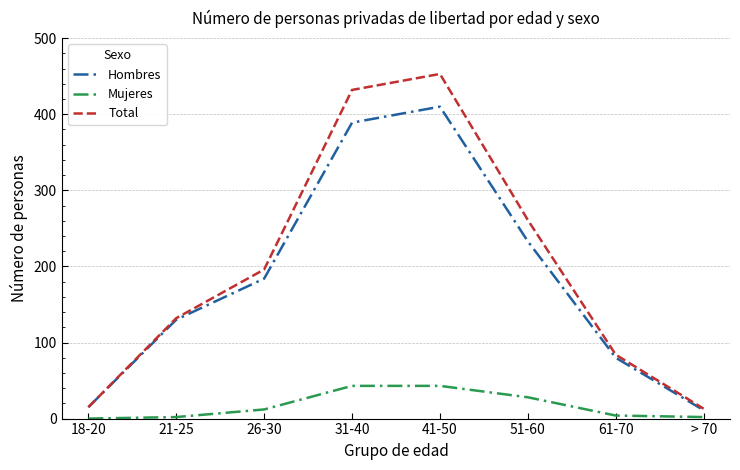

Is it true that Mujeres equals 24 at 31-40?

False